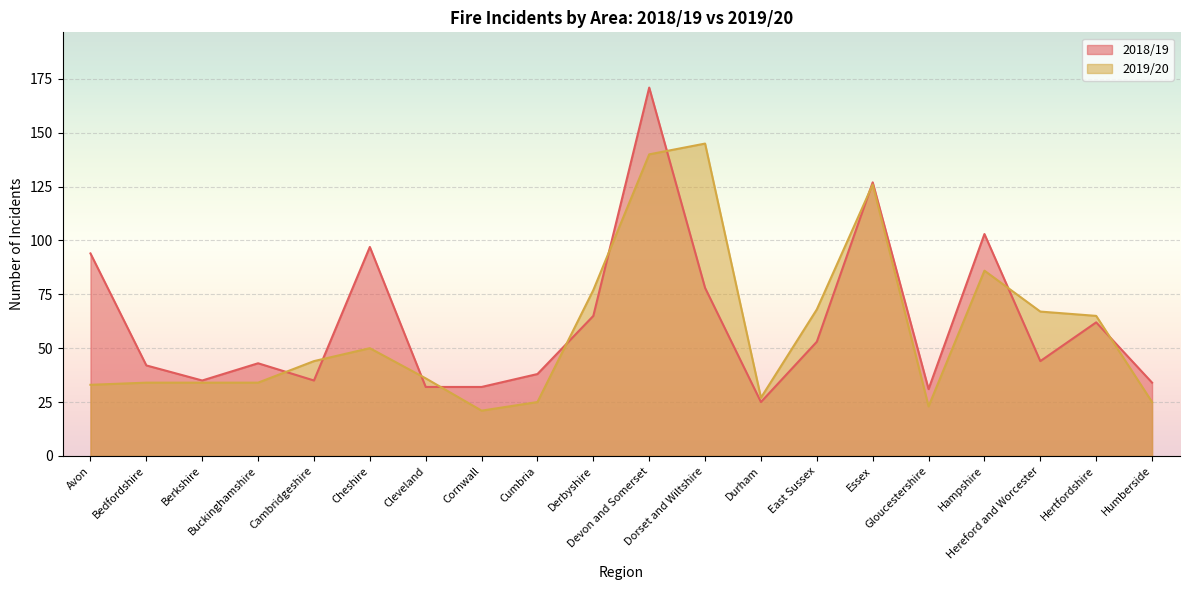

How many times do 2019/20 and 2018/19 cross each other?

10